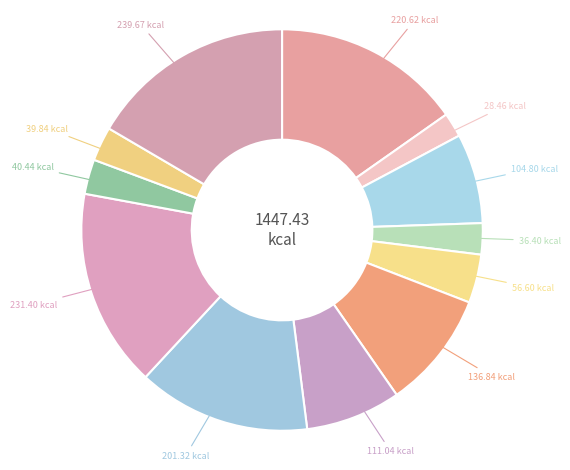

How many segments does this pie chart have?

12